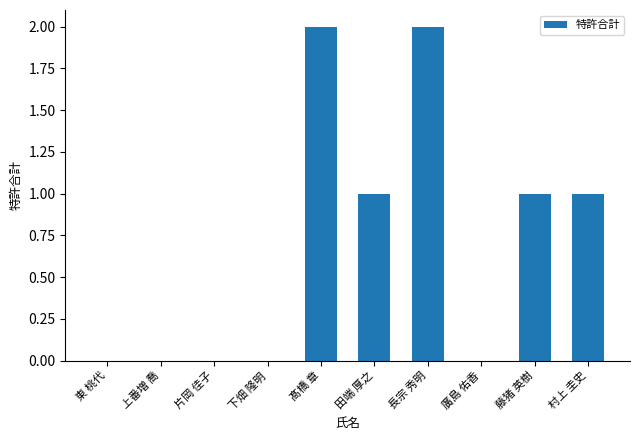

What is the average value?

1